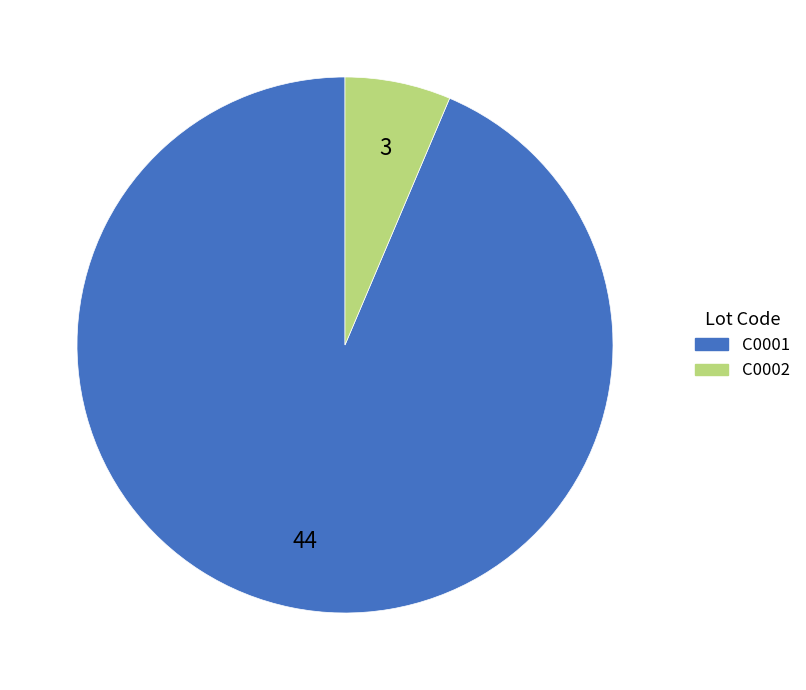

Which slice is the largest?

C0001